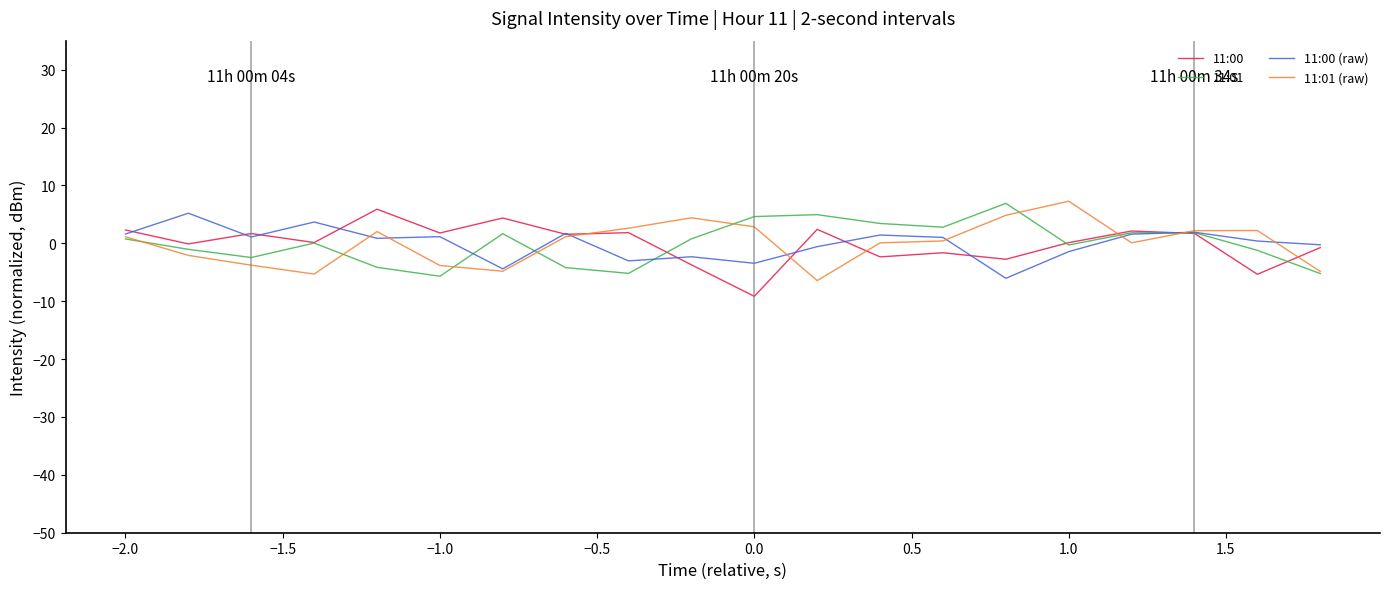

What is the maximum value shown in the chart?

7.3